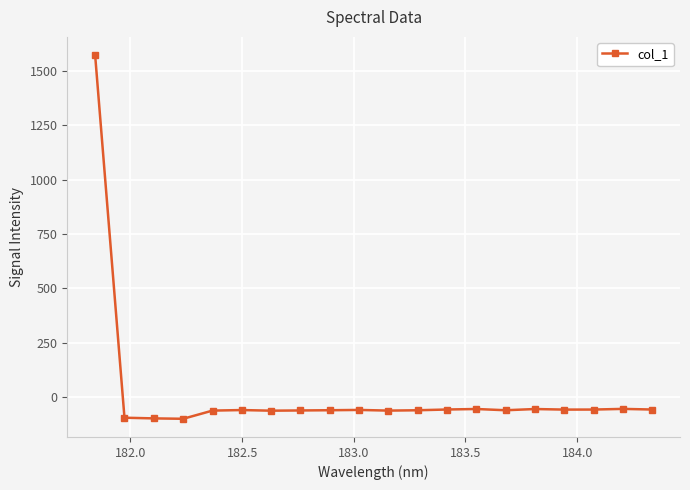

What is the value of the 5th point from the left?

-60.7